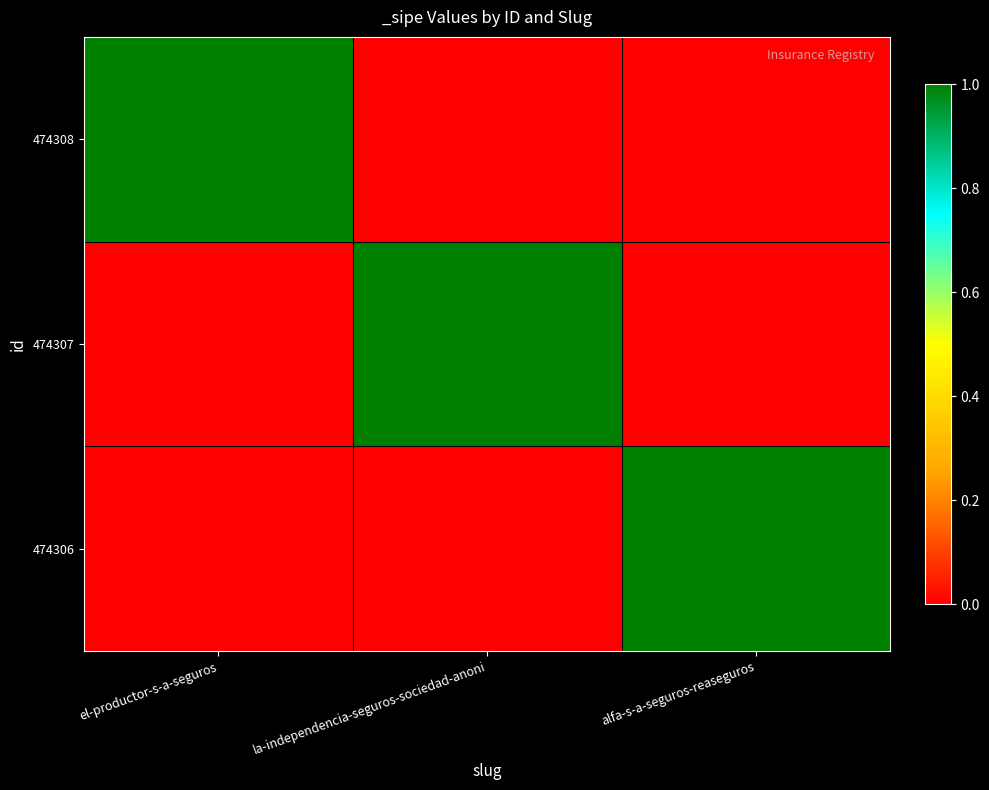

Reading left to right, list all the values displayed in this chart.

474308: el-productor-s-a-seguros=1	la-independencia-seguros-sociedad-anoni=0	alfa-s-a-seguros-reaseguros=0
474307: el-productor-s-a-seguros=0	la-independencia-seguros-sociedad-anoni=1	alfa-s-a-seguros-reaseguros=0
474306: el-productor-s-a-seguros=0	la-independencia-seguros-sociedad-anoni=0	alfa-s-a-seguros-reaseguros=1